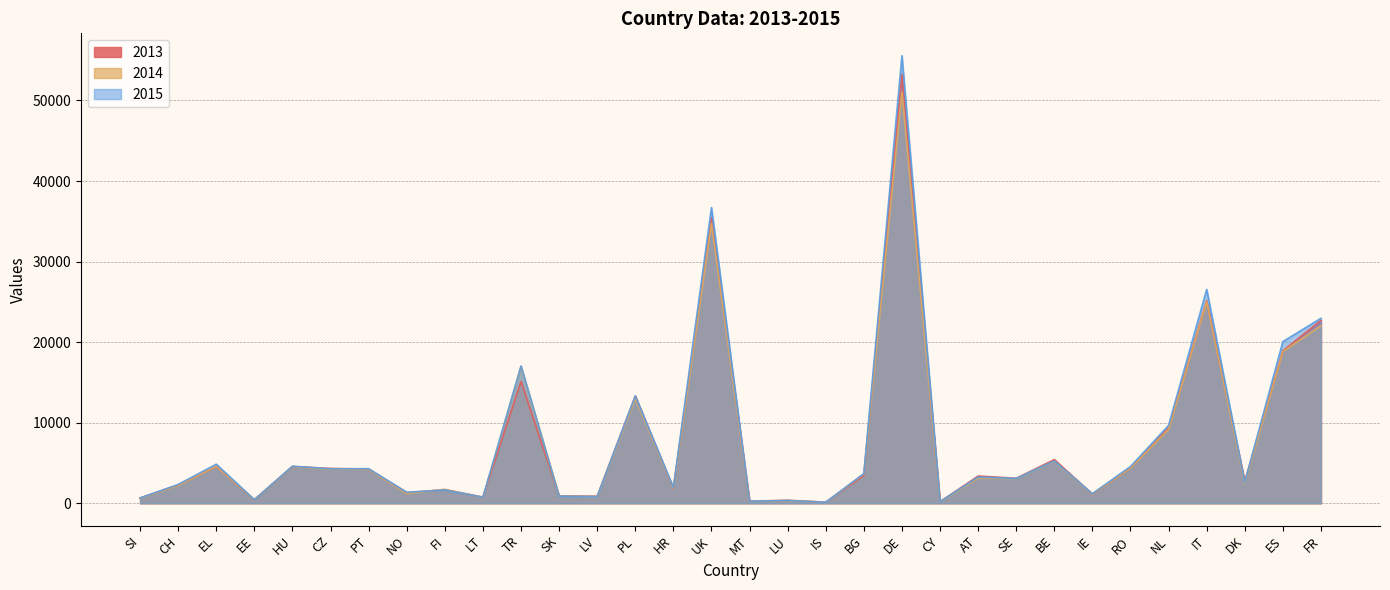

Rank the series at BG from highest to lowest value.

2015, 2014, 2013